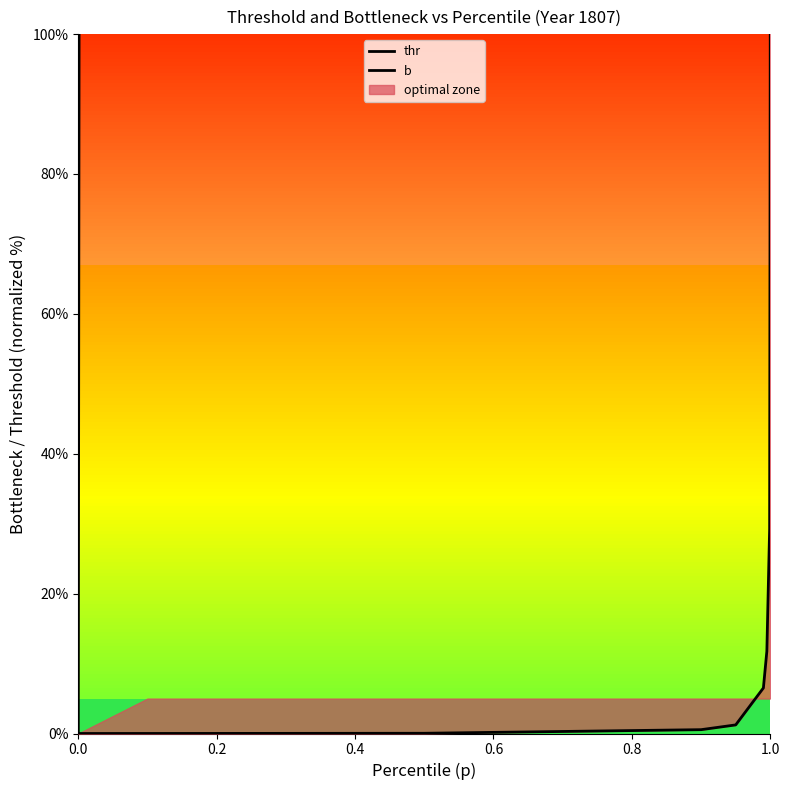

Reading left to right, extract all data points from this chart.

thr: 0.0	0.0	0.0	0.5	1.2	6.5	11.8	29.3	100.0
b: 0.0	8567.6	1322.2	558.0	441.5	258.0	219.3	215.8	195.4